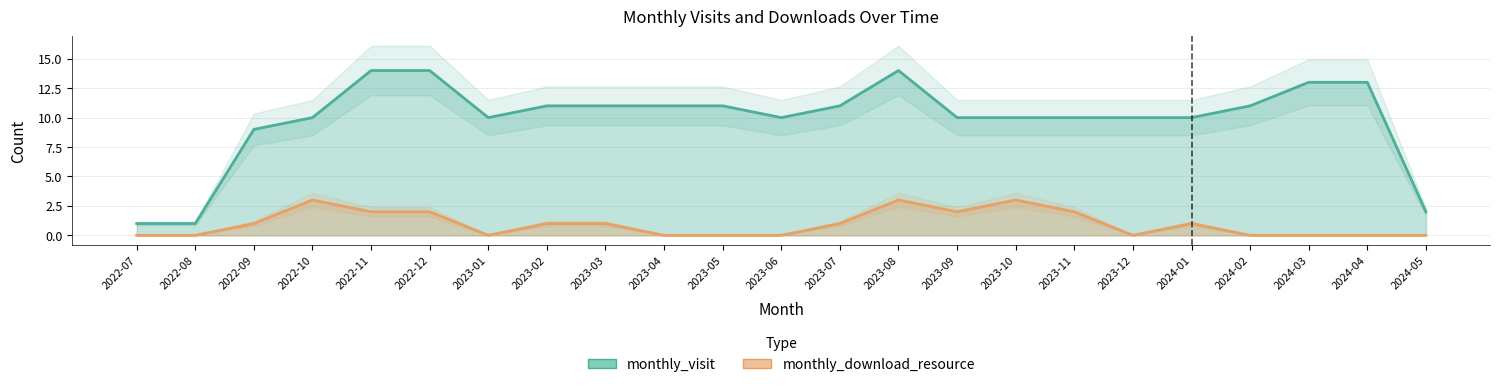

True or false: monthly_visit and monthly_download_resource intersect in this chart.

False